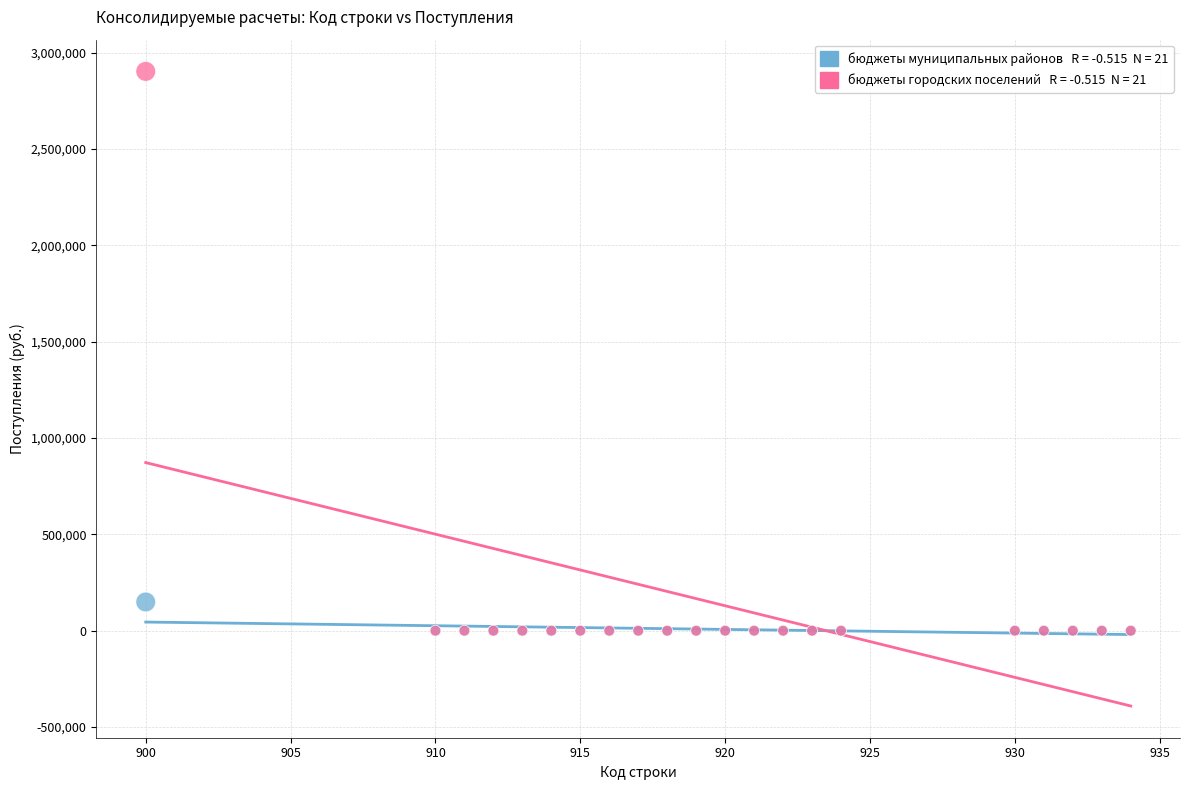

Across all series, what Y value is closest to 1451650?

149060